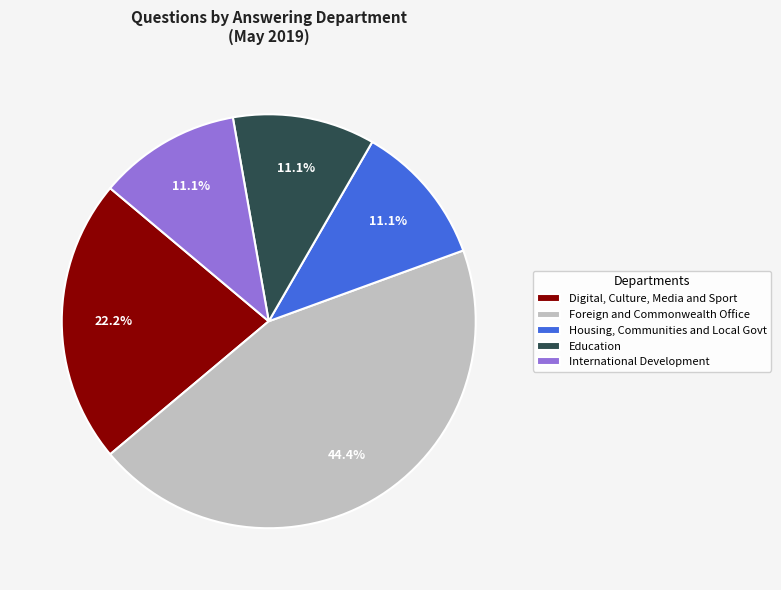

Does Digital, Culture, Media and Sport represent more than half of the total?

No